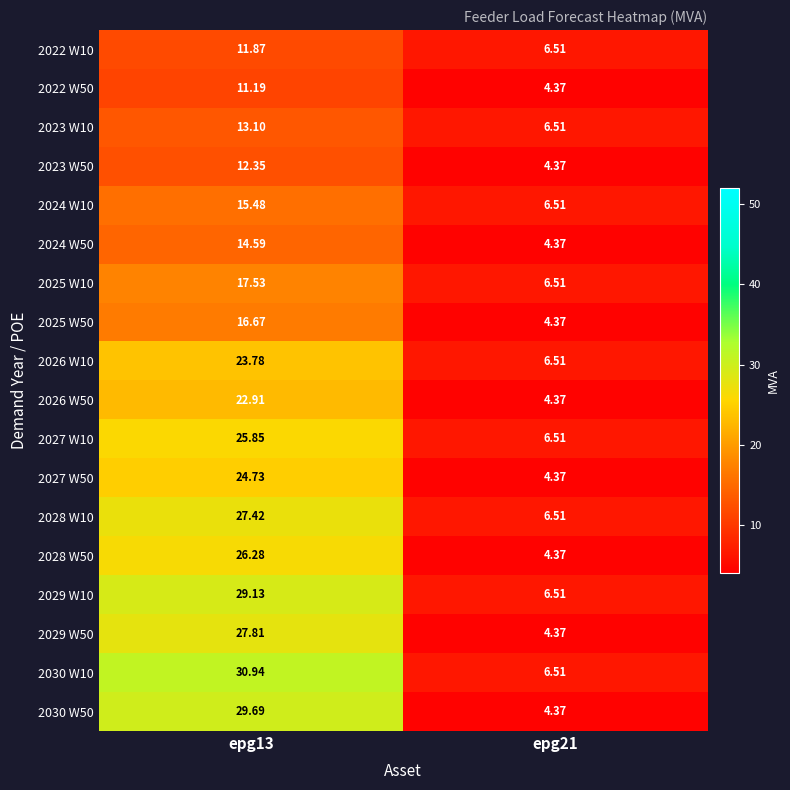

How many categories are shown in the chart?

2